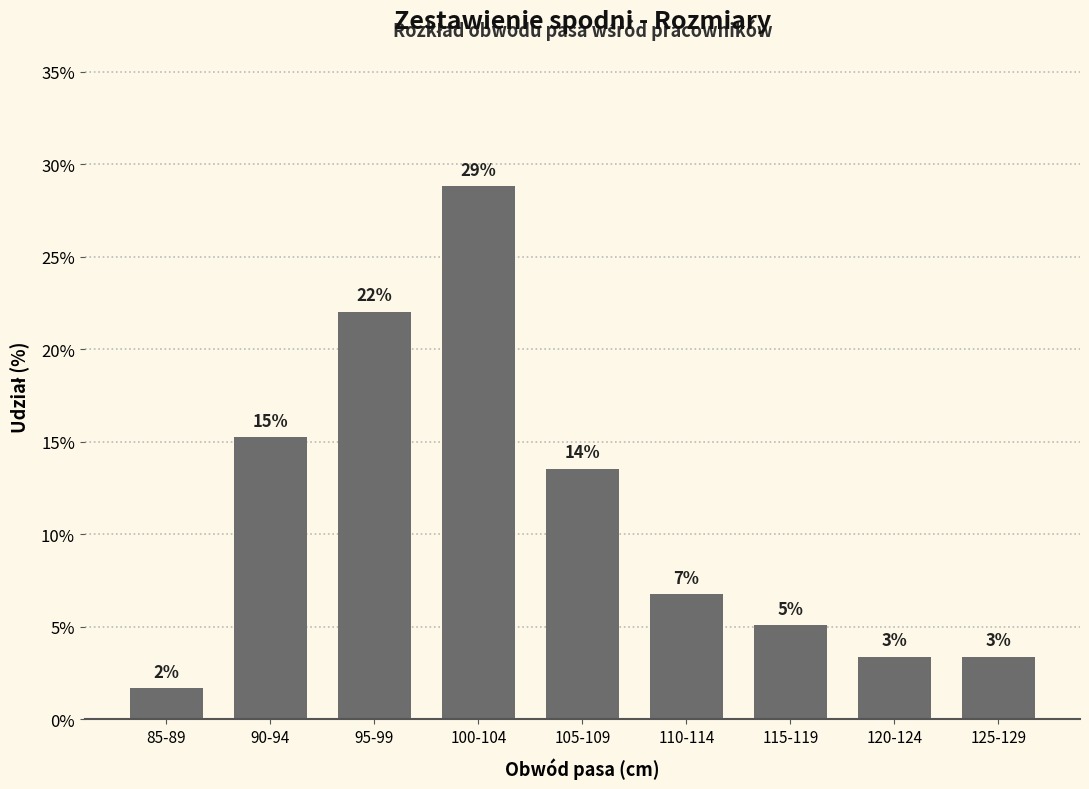

Does the chart contain any negative values?

No